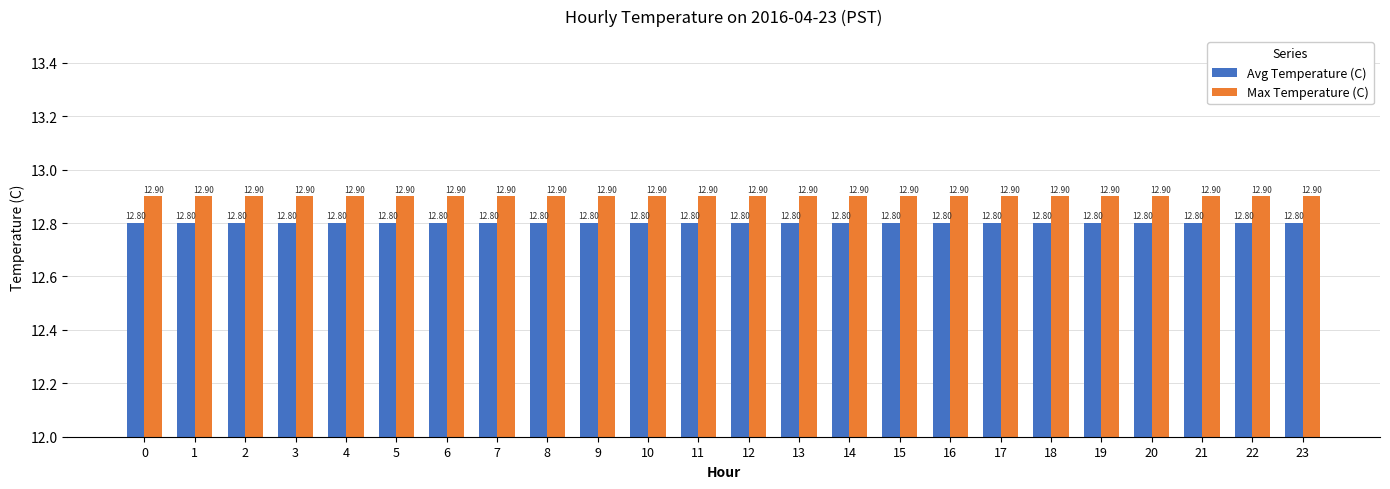

At how many categories does at least one series exceed 12?

24